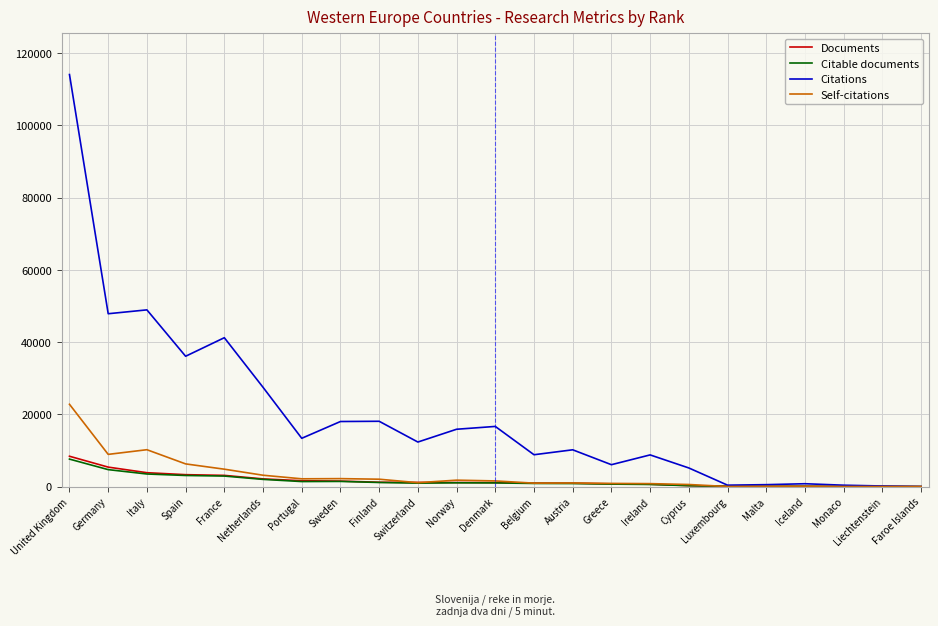

Is the value of Citations at Portugal greater than the value of Citable documents at Portugal?

Yes